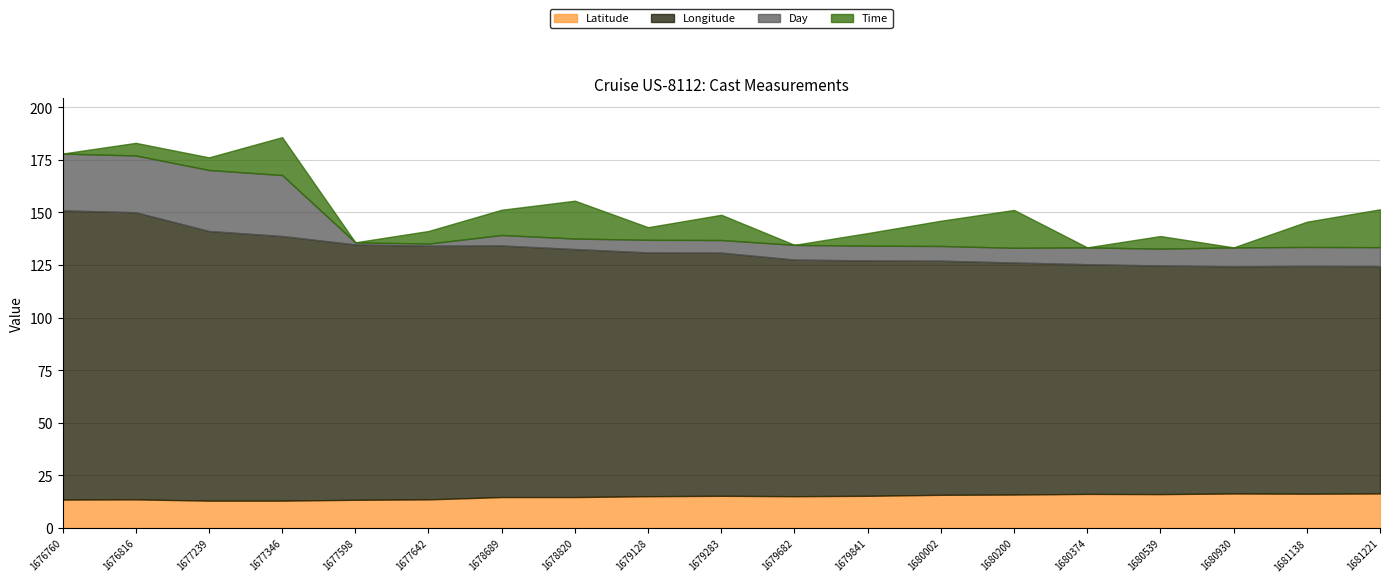

What is the value of the Latitude point at the 19th from the left?

16.4